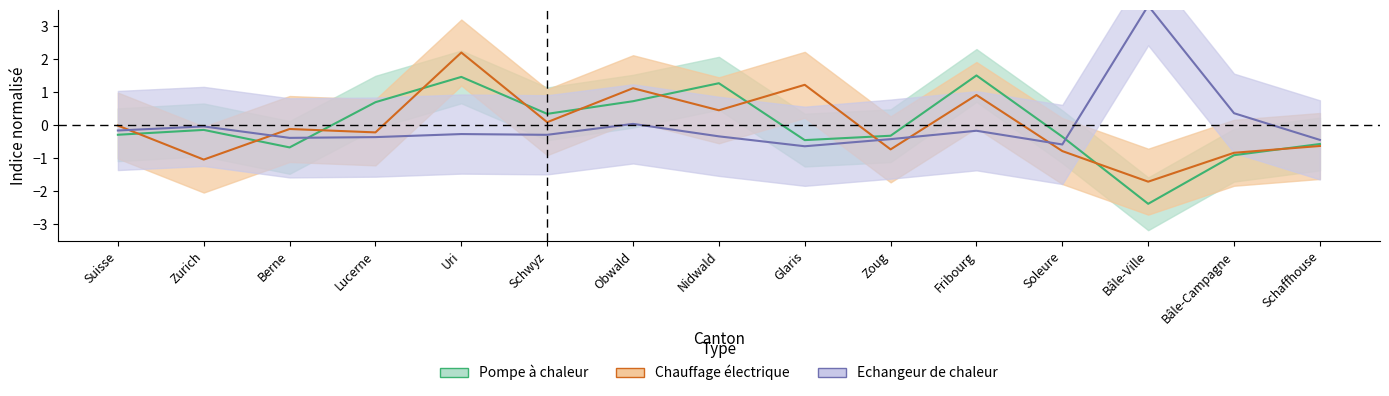

List the series in order of their peak value, highest first.

Echangeur de chaleur, Chauffage électrique, Pompe à chaleur